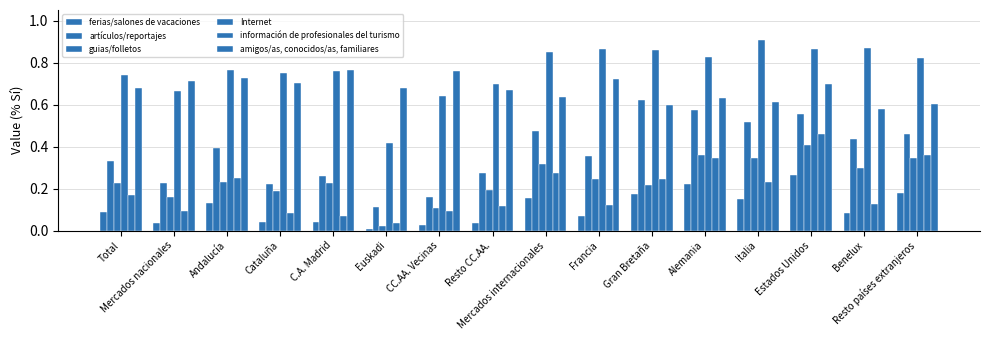

How many bars are there in each group?

6